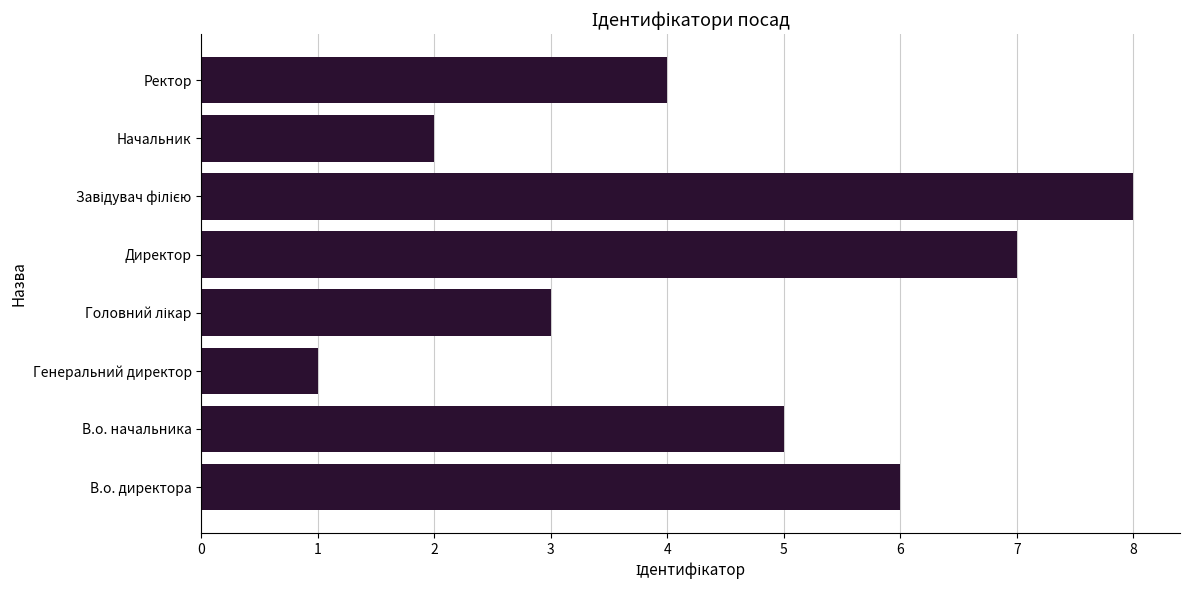

Reading bottom to top, extract all data points from this chart.

6	5	1	3	7	8	2	4